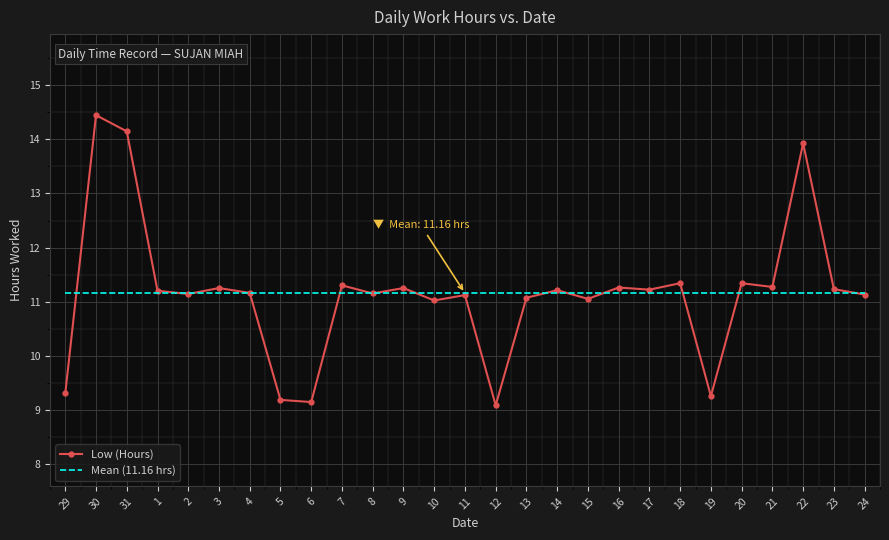

What is the total value across all series at 24?

22.3